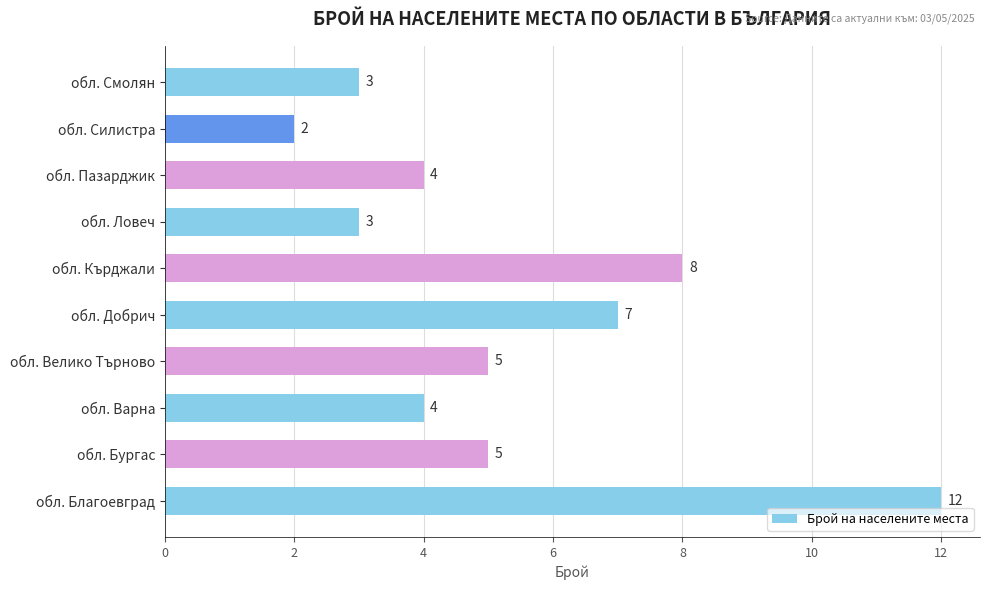

At which label is the value closest to 7?

обл. Добрич